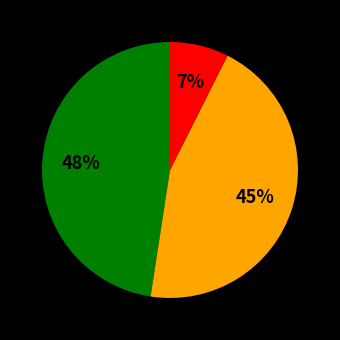

Is there any slice that represents more than half of the pie?

No